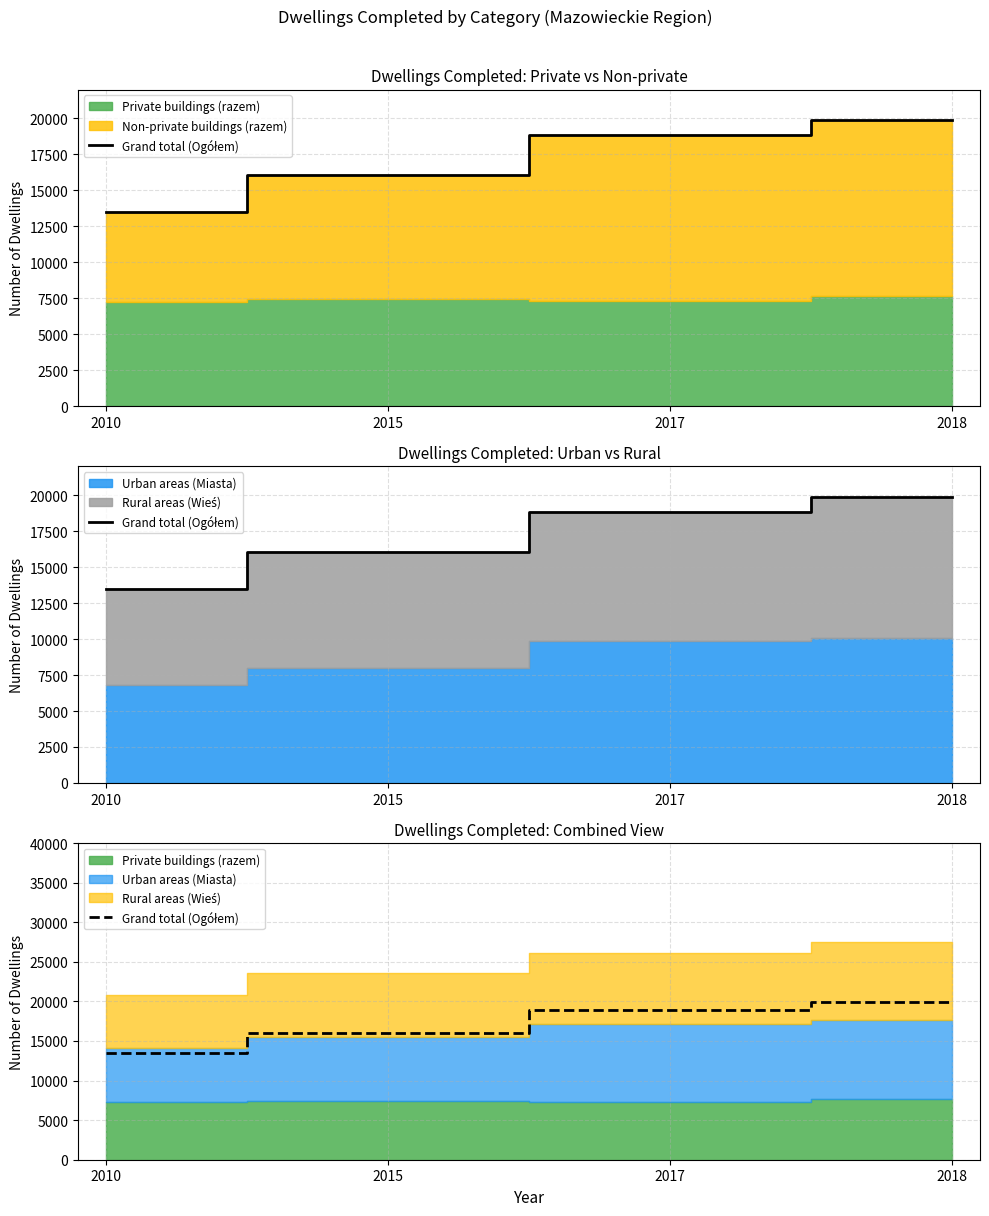

Approximately how many times larger is the value at 2018 compared to 2010?

1.5